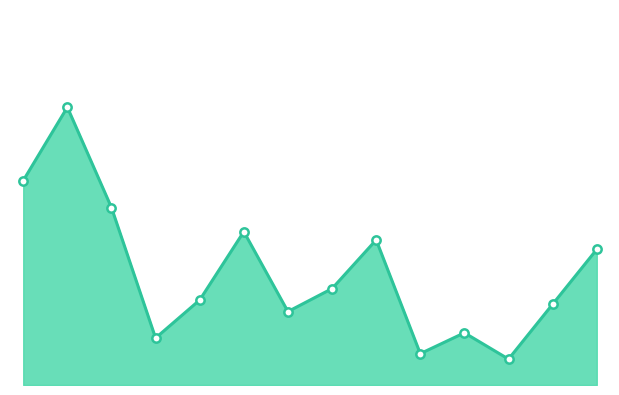

Does the chart have visible grid lines?

No